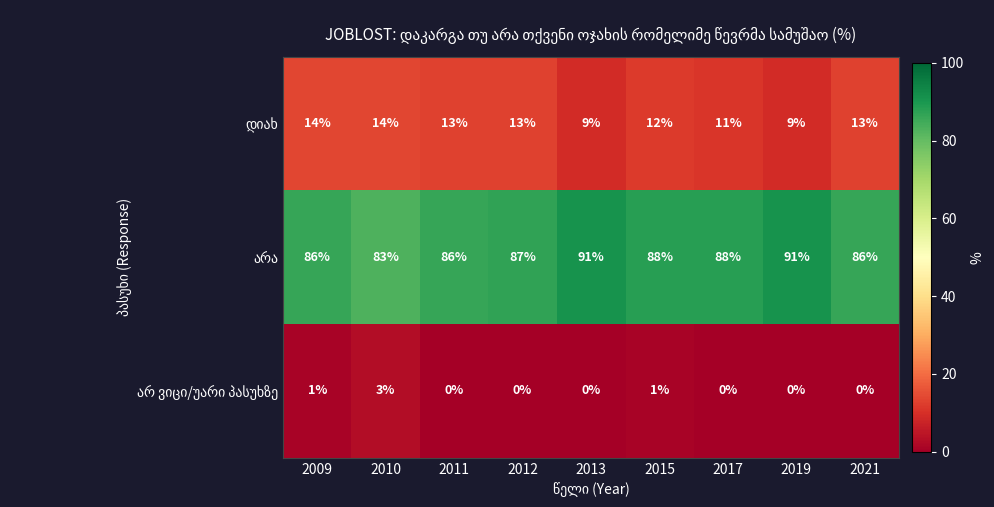

What is the spread (max minus min) of values at 2021?

86